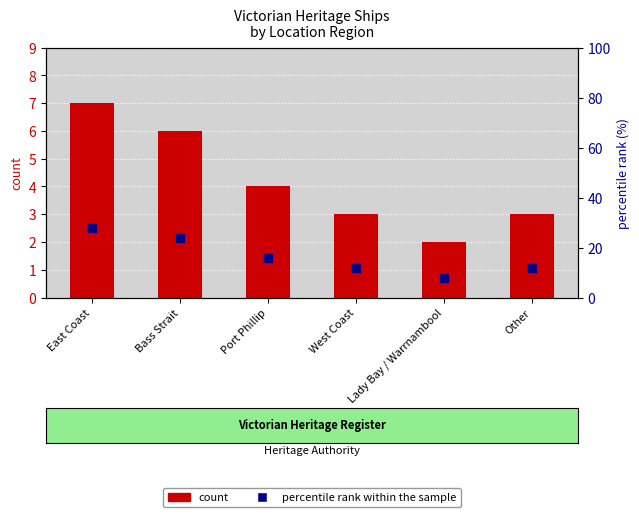

Which label corresponds to the smallest value in the chart?

Lady Bay / Warrnambool